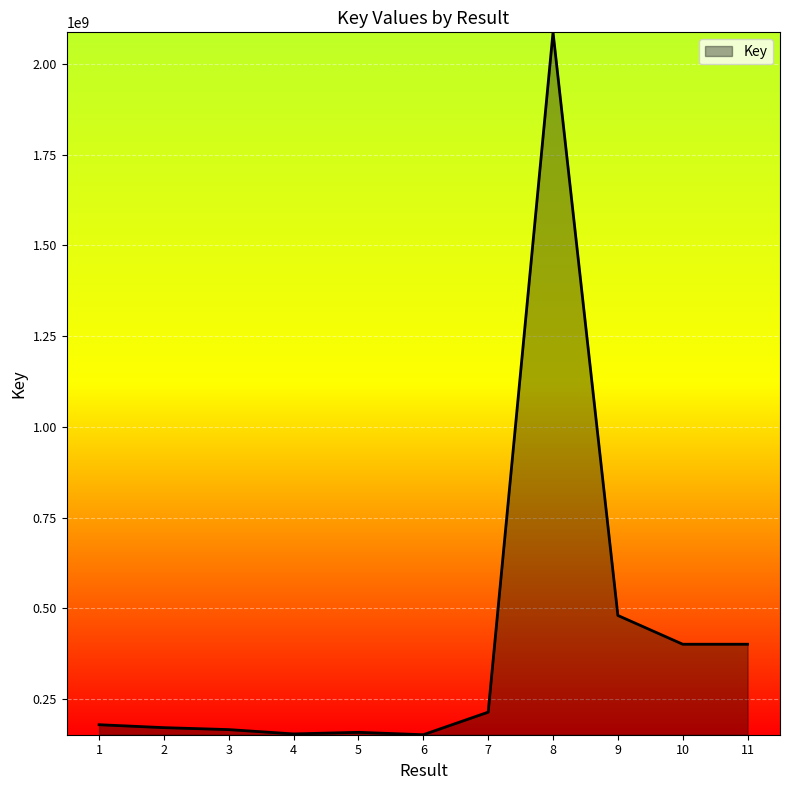

What is the sum of all values?

4564202752